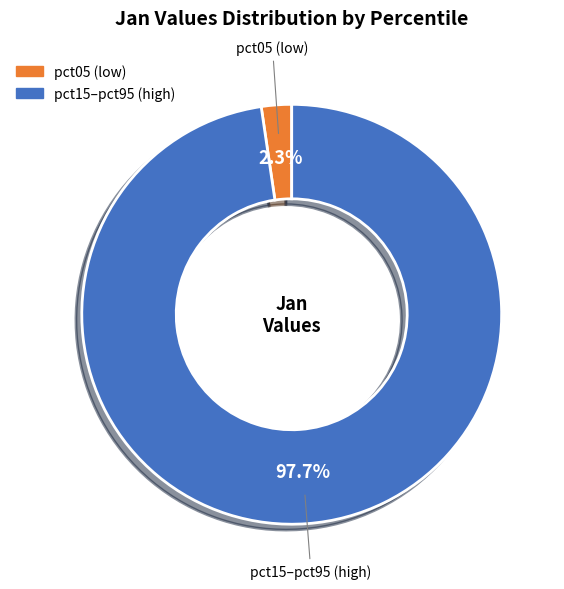

Is there any slice that represents more than half of the pie?

Yes